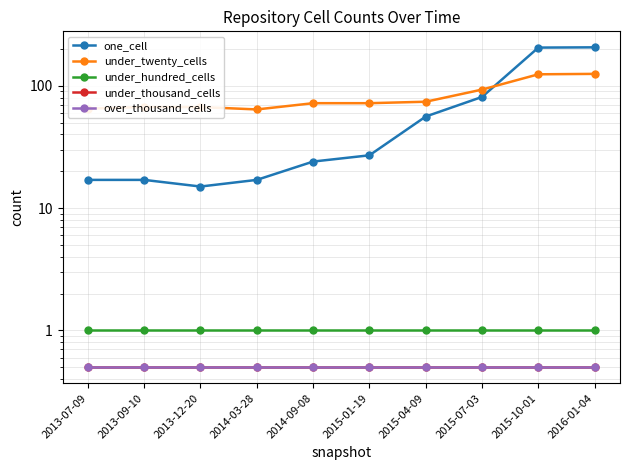

True or false: under_thousand_cells and over_thousand_cells intersect in this chart.

False